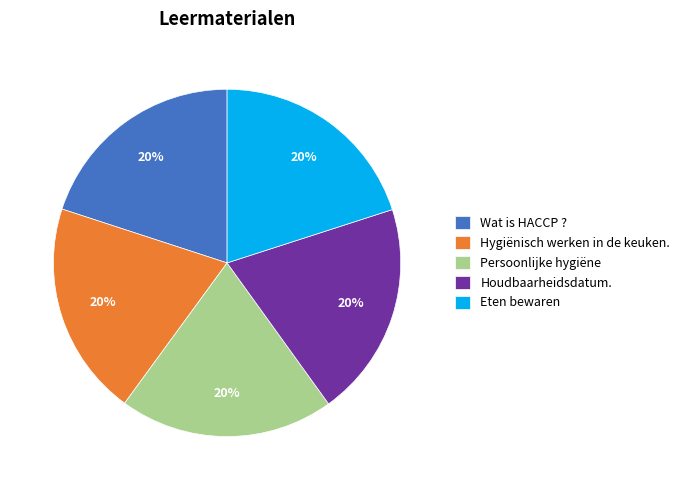

Combined, do Persoonlijke hygiëne and Hygiënisch werken in de keuken. account for over 50%?

No